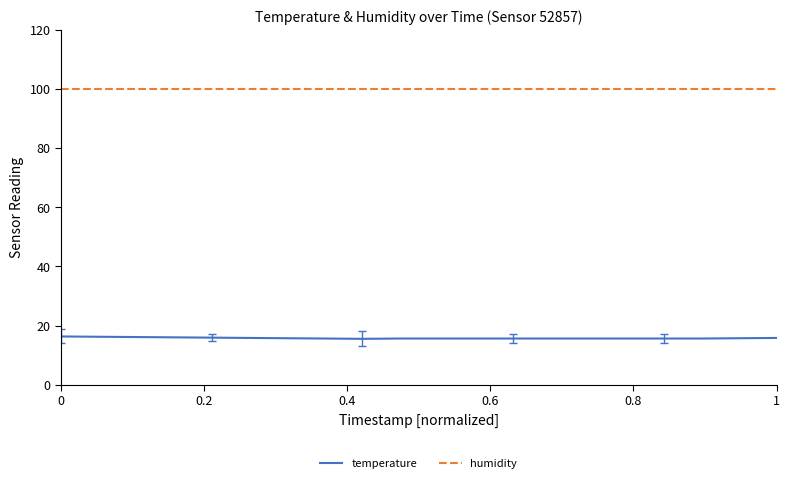

What is the minimum value for temperature?

15.5